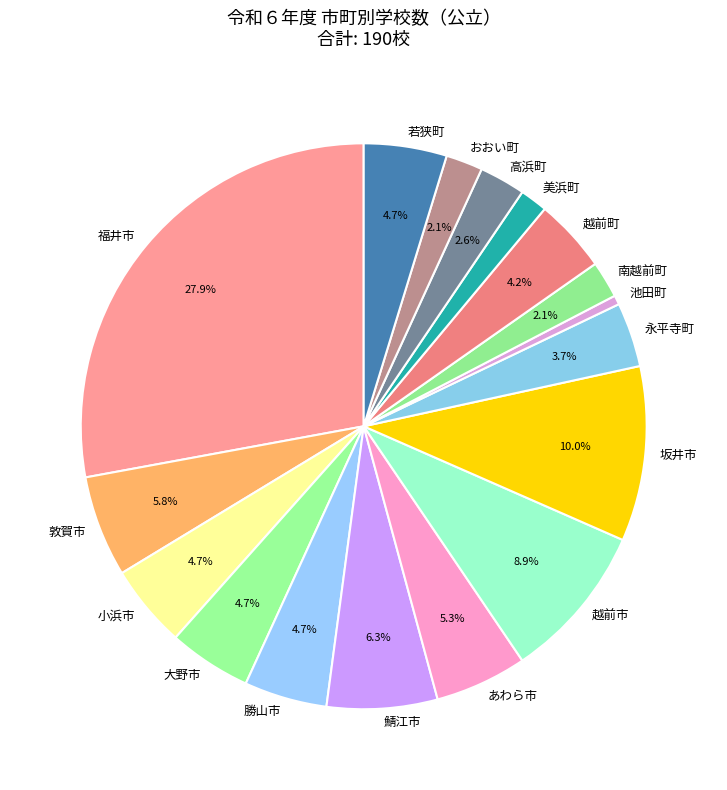

To the nearest percent, what is the average slice percentage?

6%